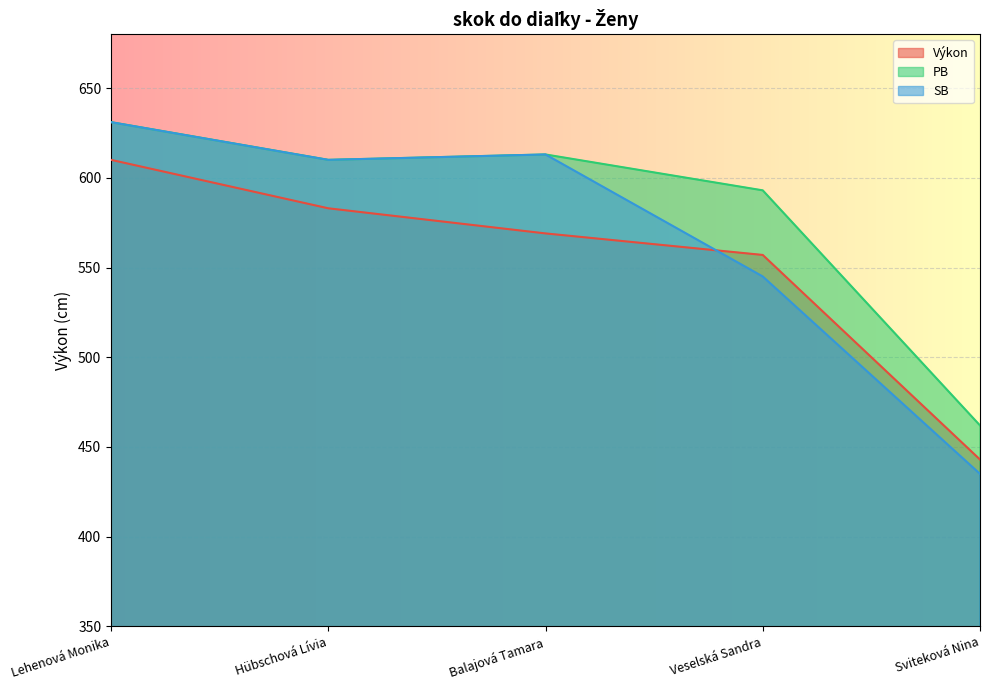

True or false: SB has a value of 613 at Balajová Tamara.

True